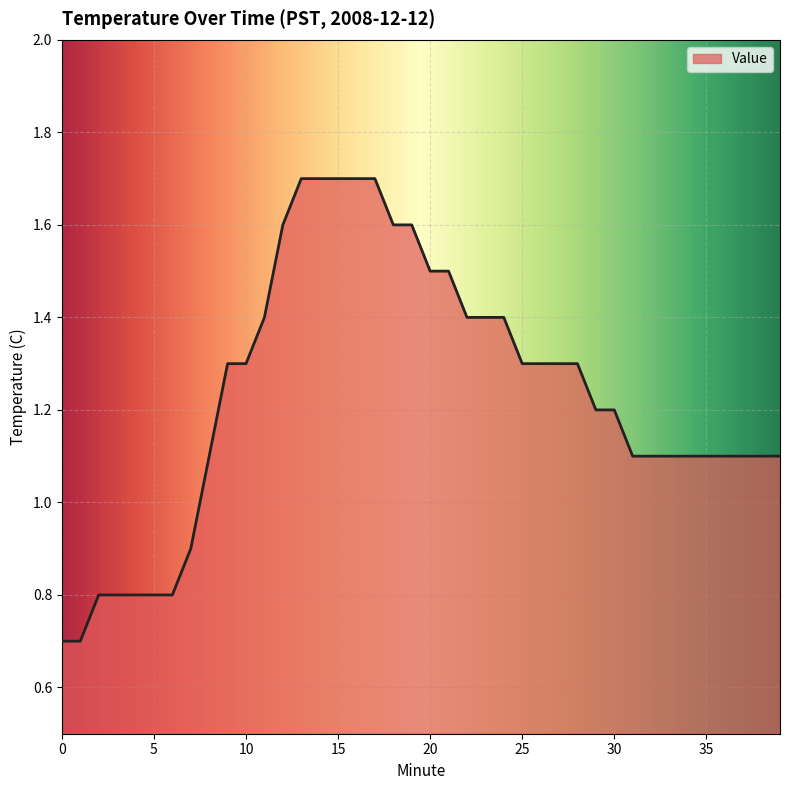

What is the maximum value shown in the chart?

1.7